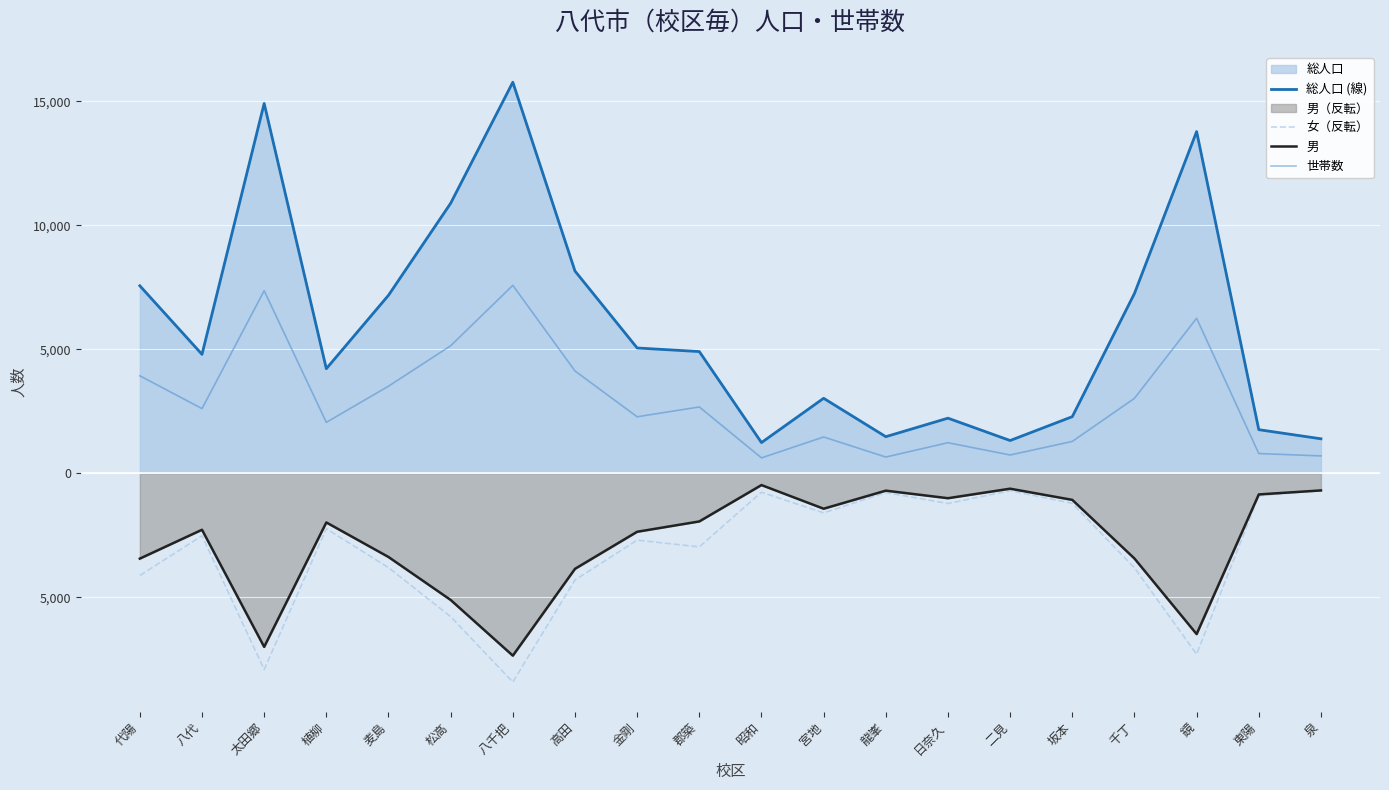

What is the label of the 4th point from the left?

植柳